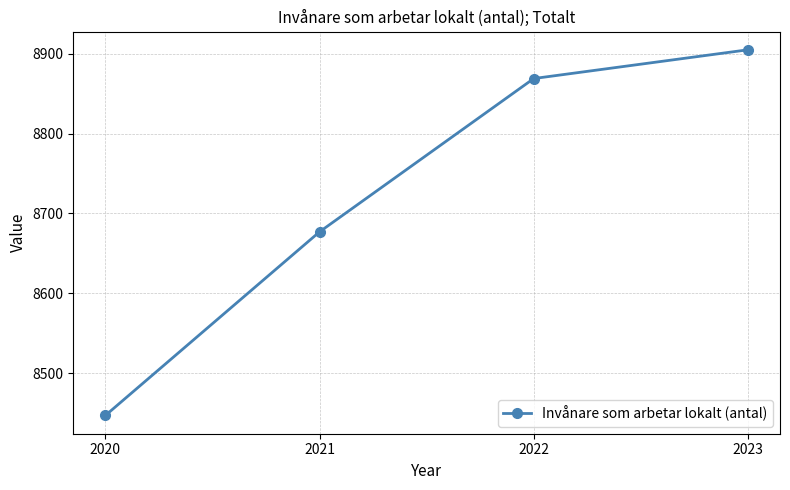

What is the smallest value displayed?

8447